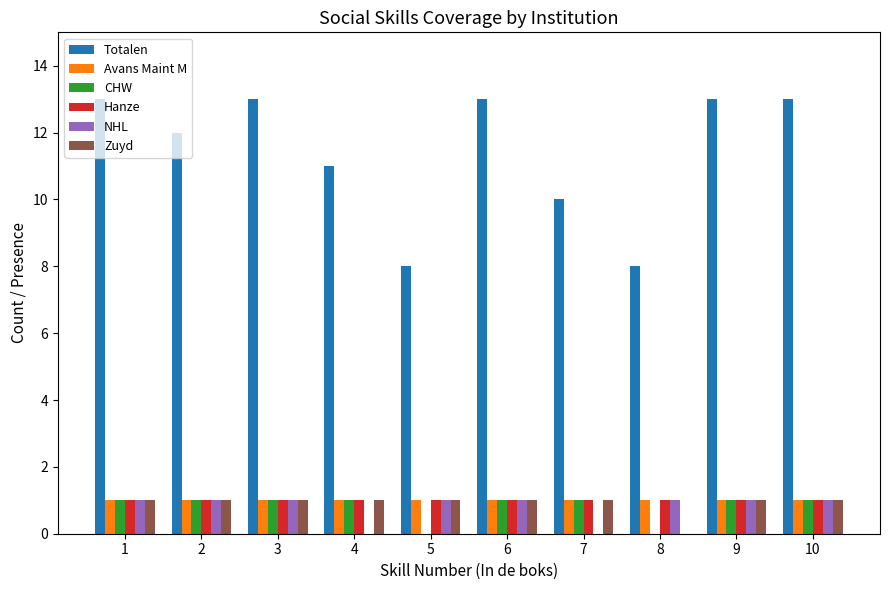

Reading right to left, extract all data points from this chart.

Totalen: 10=13	9=13	8=8	7=10	6=13	5=8	4=11	3=13	2=12	1=13
Avans Maint M: 10=1	9=1	8=1	7=1	6=1	5=1	4=1	3=1	2=1	1=1
CHW: 10=1	9=1	8=0	7=1	6=1	5=0	4=1	3=1	2=1	1=1
Hanze: 10=1	9=1	8=1	7=1	6=1	5=1	4=1	3=1	2=1	1=1
NHL: 10=1	9=1	8=1	7=0	6=1	5=1	4=0	3=1	2=1	1=1
Zuyd: 10=1	9=1	8=0	7=1	6=1	5=1	4=1	3=1	2=1	1=1